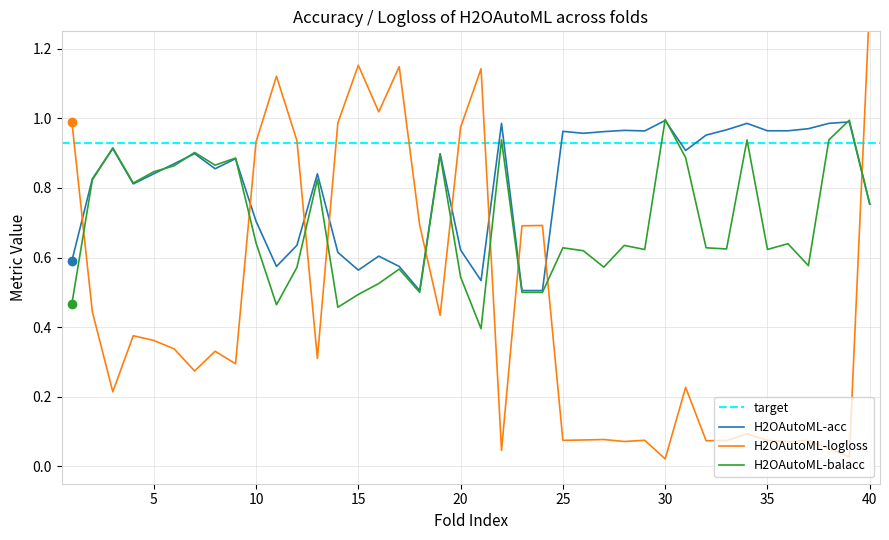

True or false: H2OAutoML_logloss and H2OAutoML_balacc intersect in this chart.

True